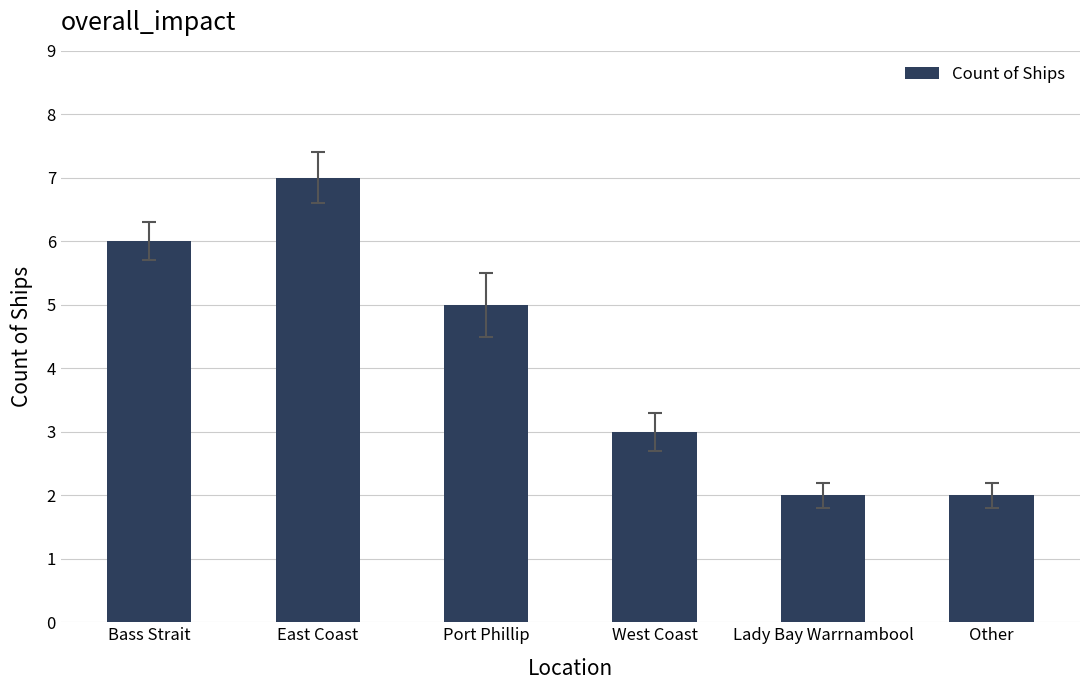

How many values are between 2 and 6?

5